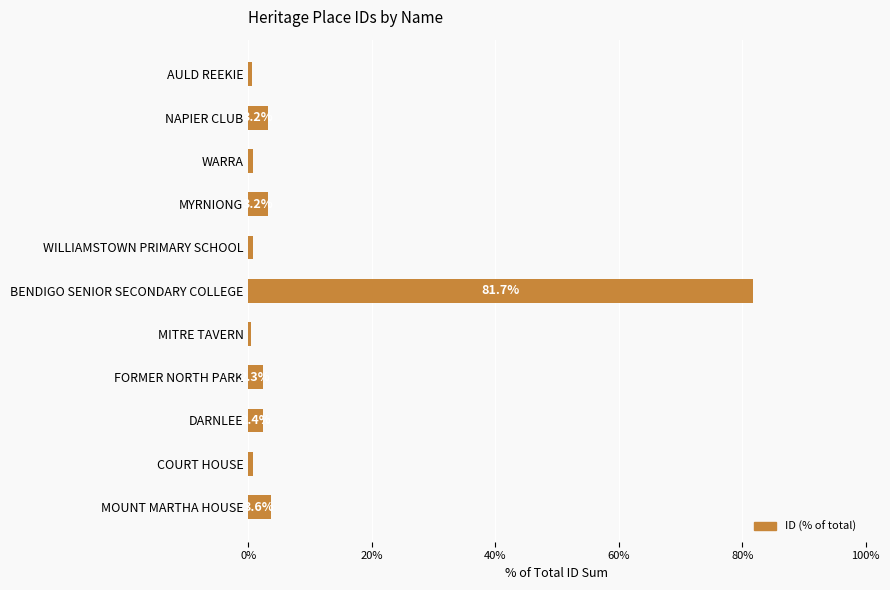

What is the maximum value shown in the chart?

81.7